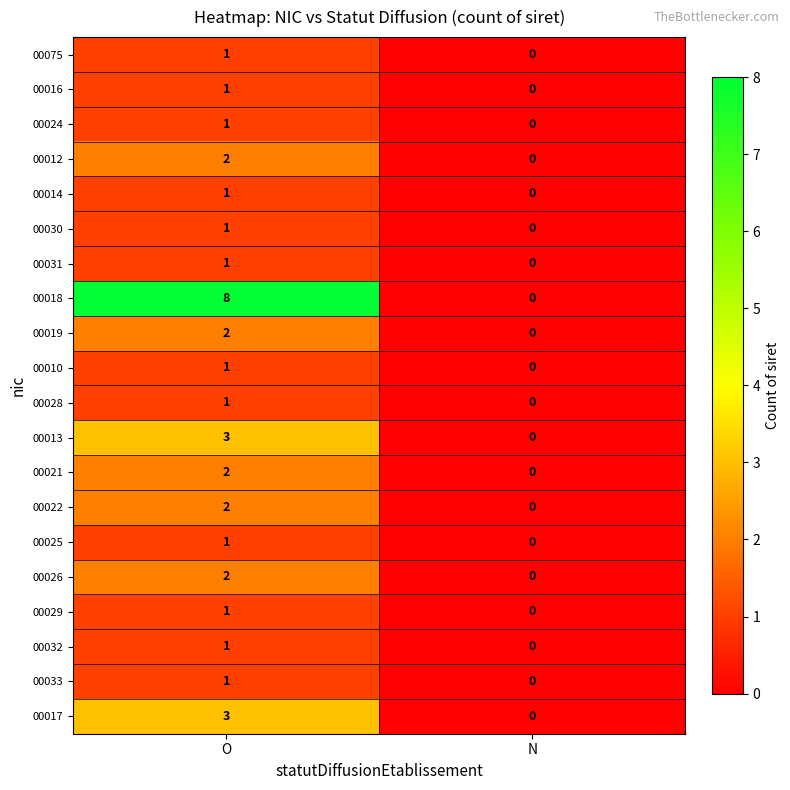

Which series has the widest spread of values?

00018